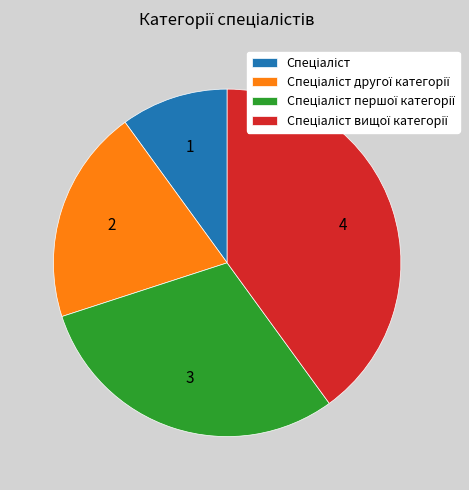

Is there a majority slice in this chart?

No